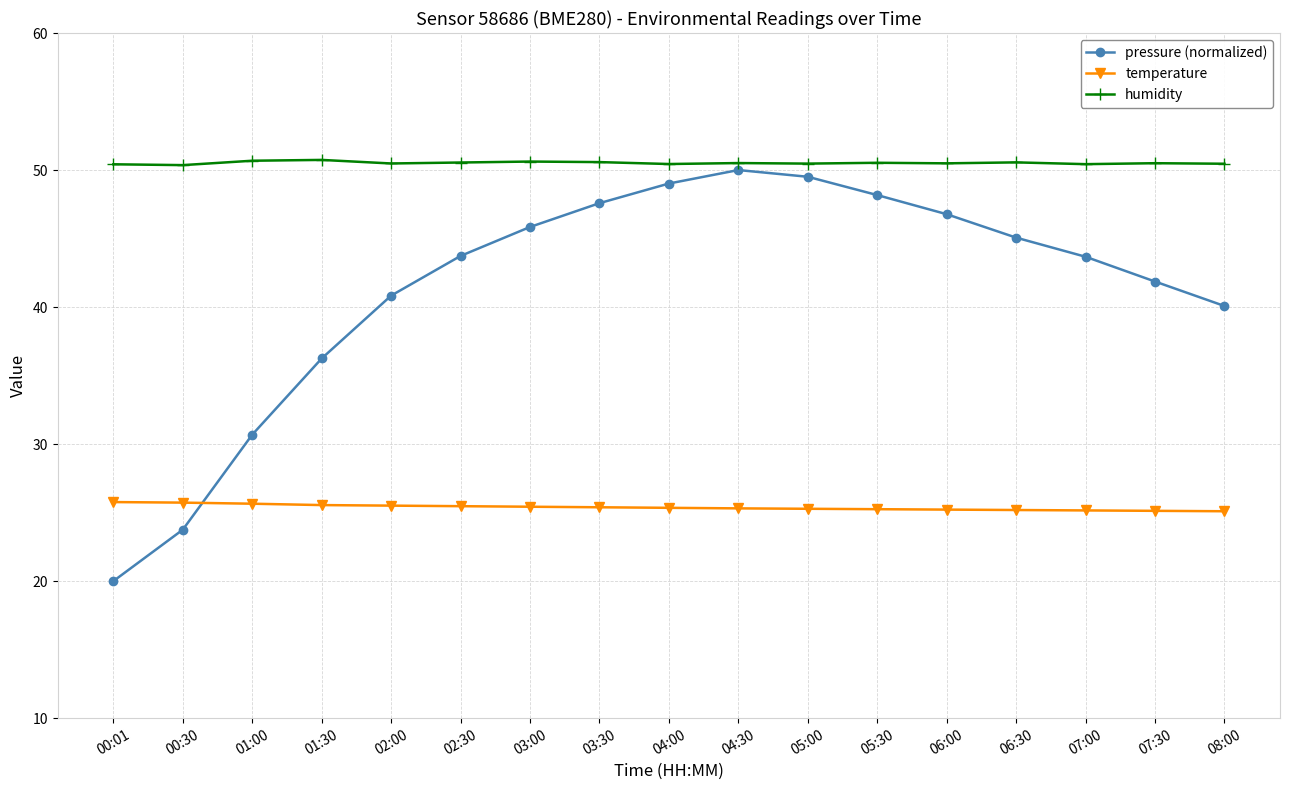

What is the sum of the humidity values at 01:00 and 00:30?

101.0